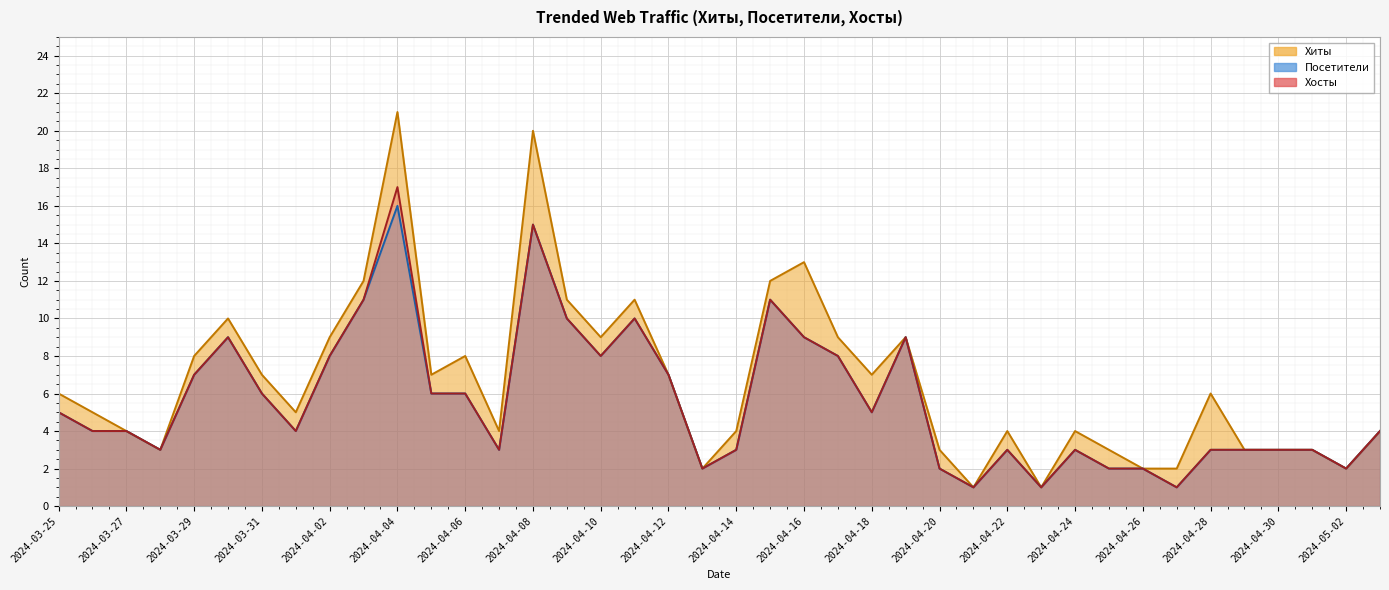

Is it true that Хосты equals 6 at 2024-04-05?

True